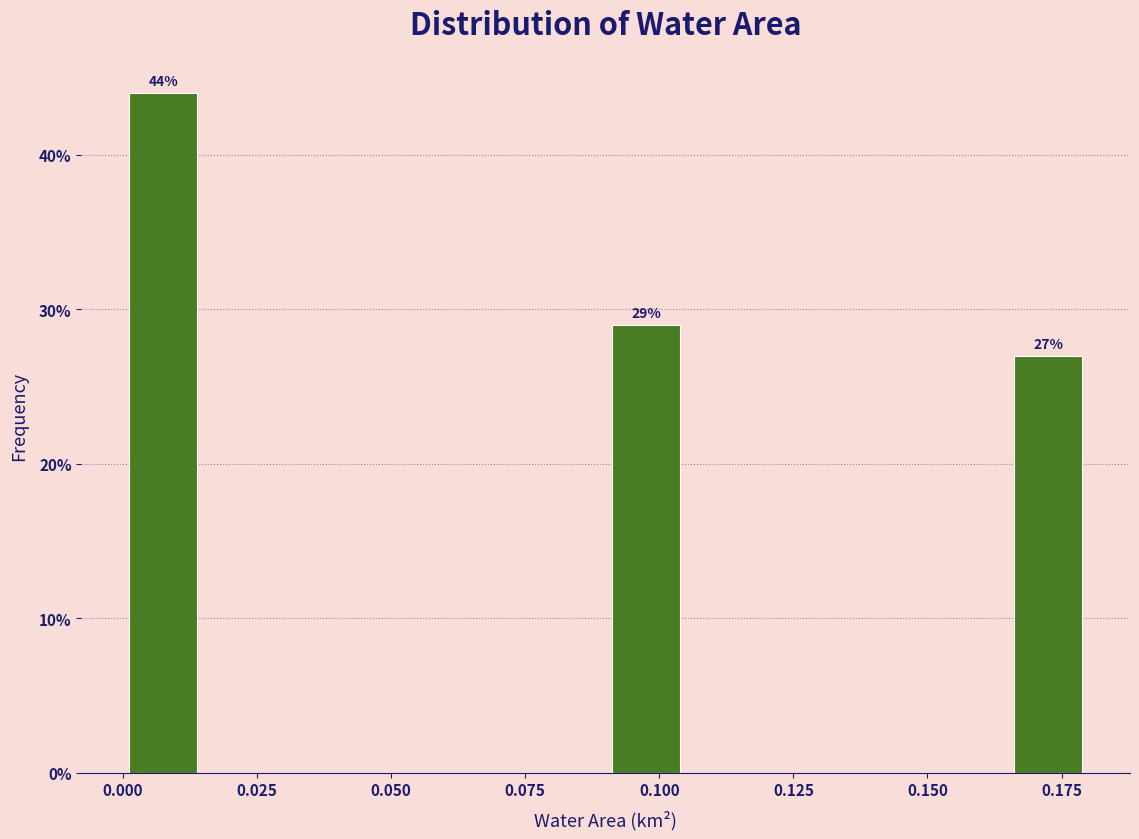

Read against the x-axis, roughly where is the centre of the tallest bar?

0.010